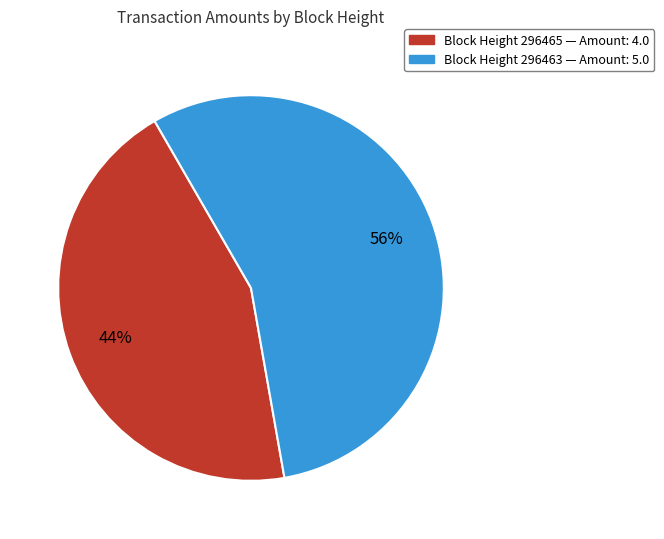

Does any single category account for the majority?

Yes